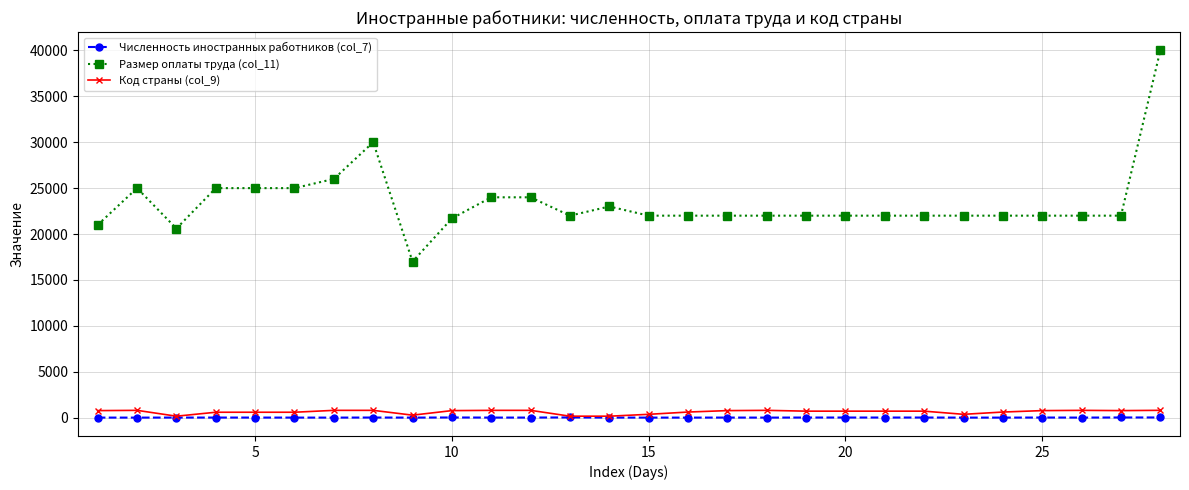

How many values in the Код страны (col_9) series are below 704?

11